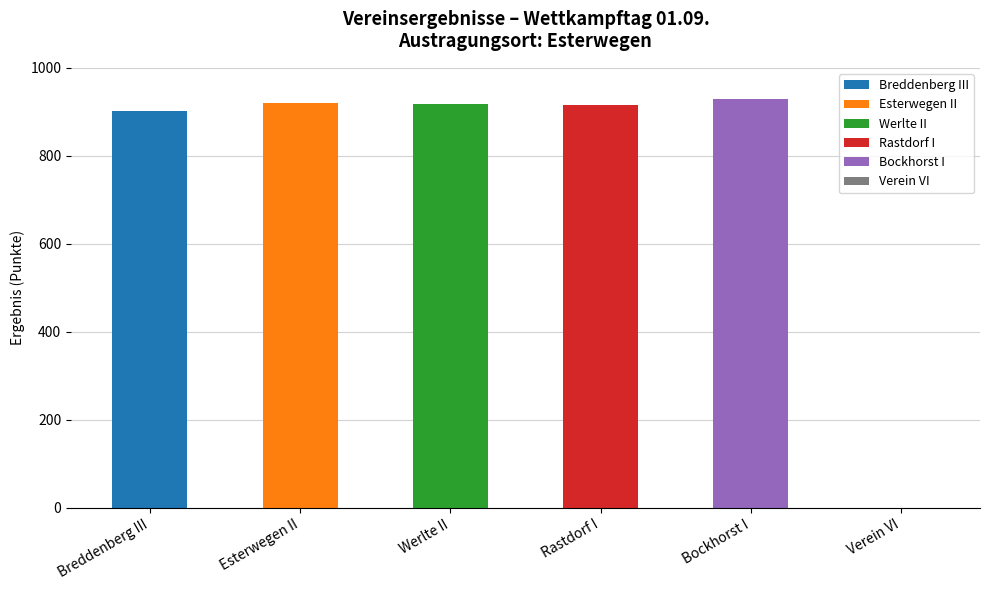

What is the highest value of the Breddenberg III series?

901.2